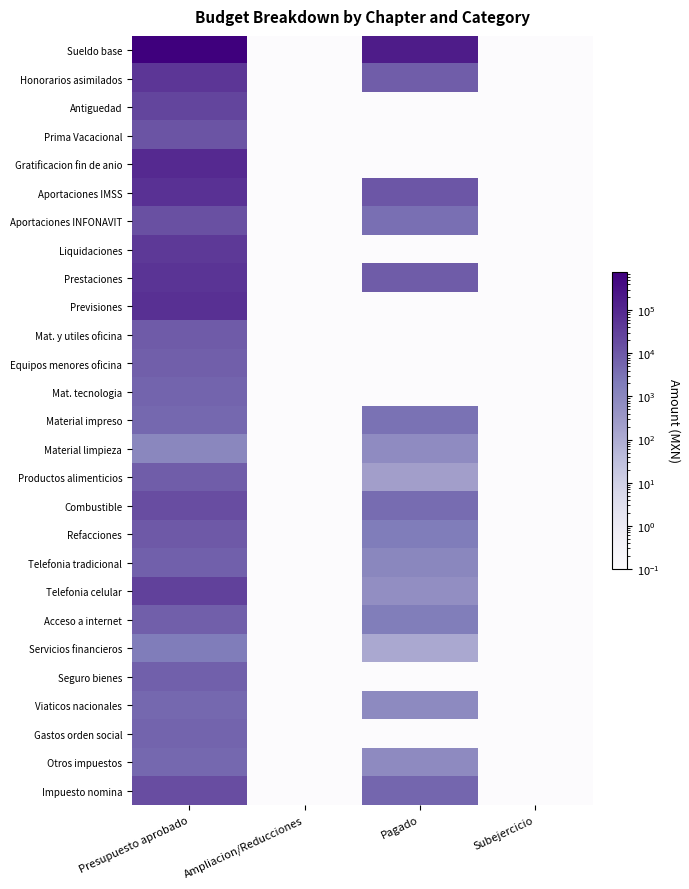

How many series are shown in this chart?

27